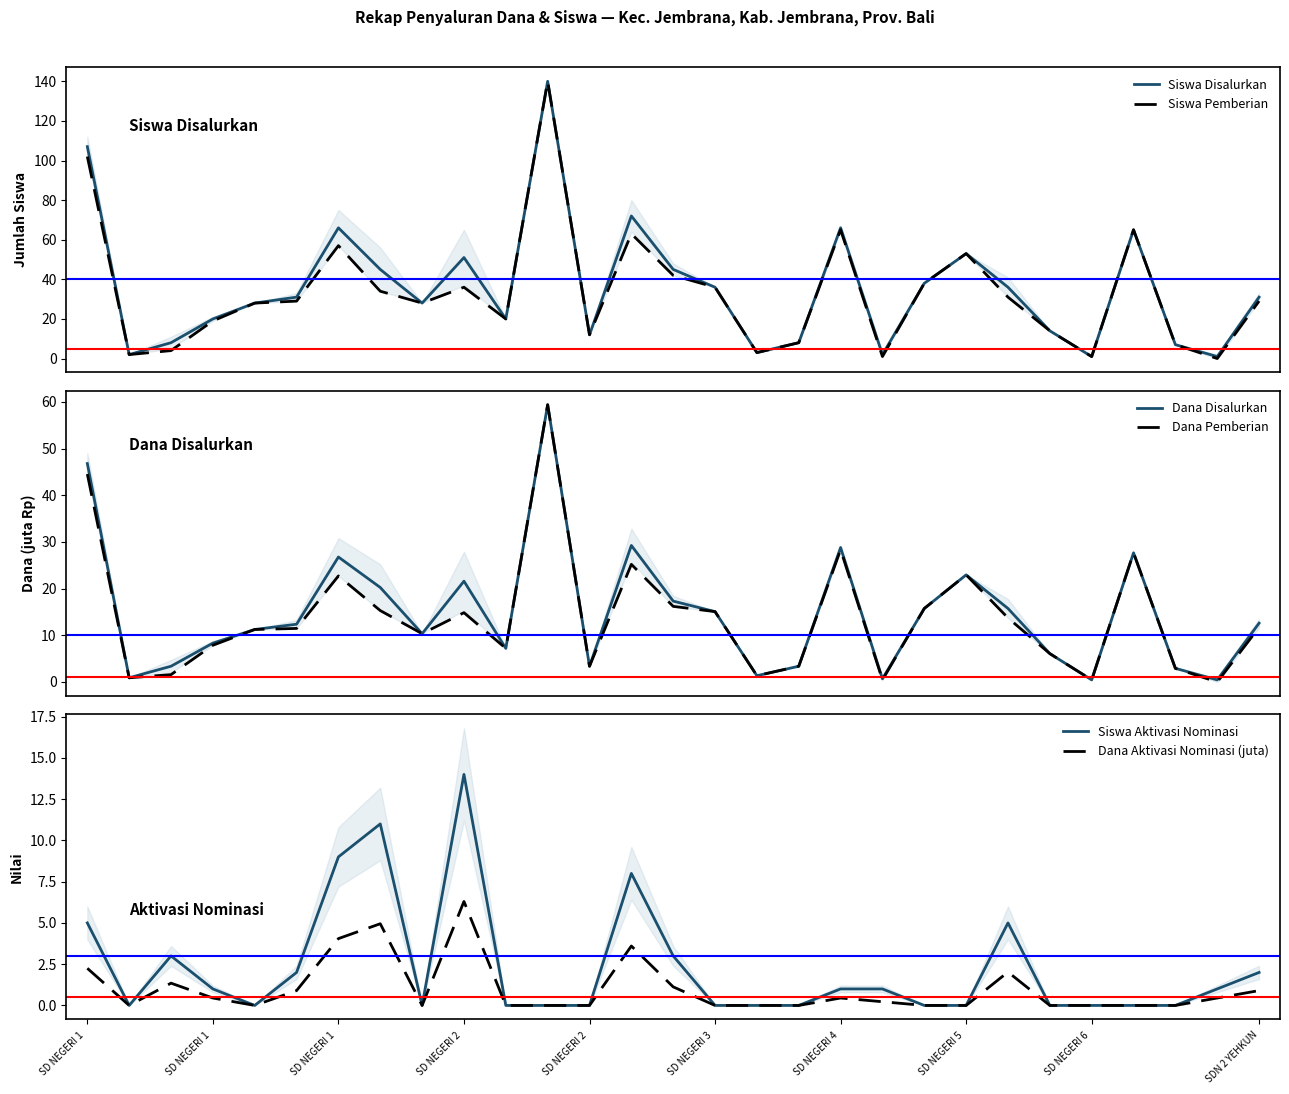

What is the average value of the Dana Aktivasi Nominasi (juta) series?

1.0